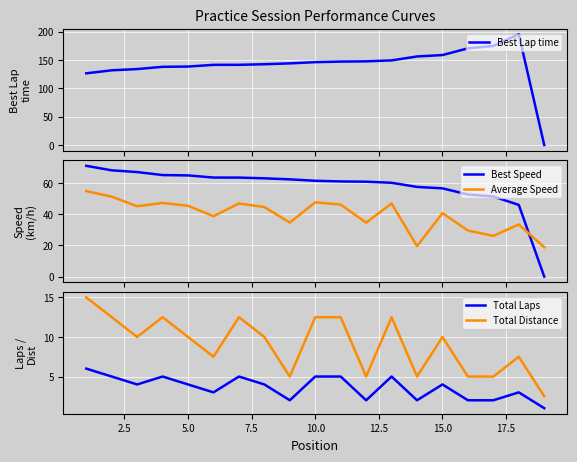

Reading left to right, extract all data points from this chart.

Best Lap time: 126.5	131.8	134.0	138.0	138.5	141.5	141.5	142.6	144.1	146.2	147.2	147.7	149.3	156.2	158.8	170.6	174.9	195.4	0.0
Best Speed: 71.1	68.3	67.1	65.2	65.0	63.6	63.6	63.1	62.5	61.6	61.1	61.0	60.3	57.6	56.7	52.8	51.5	46.0	0.0
Average Speed: 54.9	51.3	45.2	47.3	45.5	38.8	47.0	44.7	34.7	47.7	46.3	34.7	47.0	19.6	40.8	29.6	26.1	33.5	18.9
Total Laps: 6.0	5.0	4.0	5.0	4.0	3.0	5.0	4.0	2.0	5.0	5.0	2.0	5.0	2.0	4.0	2.0	2.0	3.0	1.0
Total Distance: 15.0	12.5	10.0	12.5	10.0	7.5	12.5	10.0	5.0	12.5	12.5	5.0	12.5	5.0	10.0	5.0	5.0	7.5	2.5